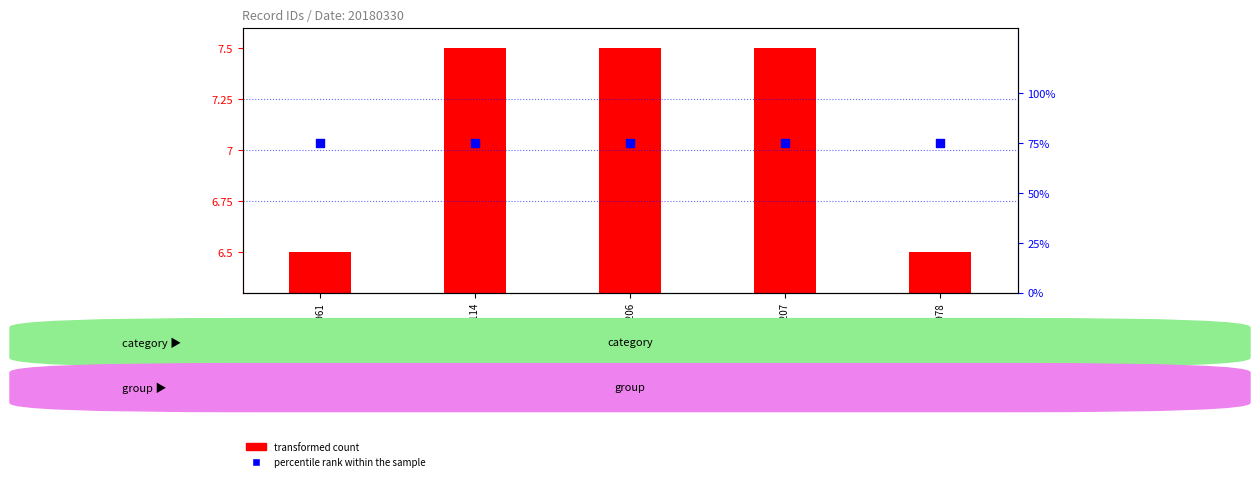

Which series reaches the minimum Y coordinate?

transformed count